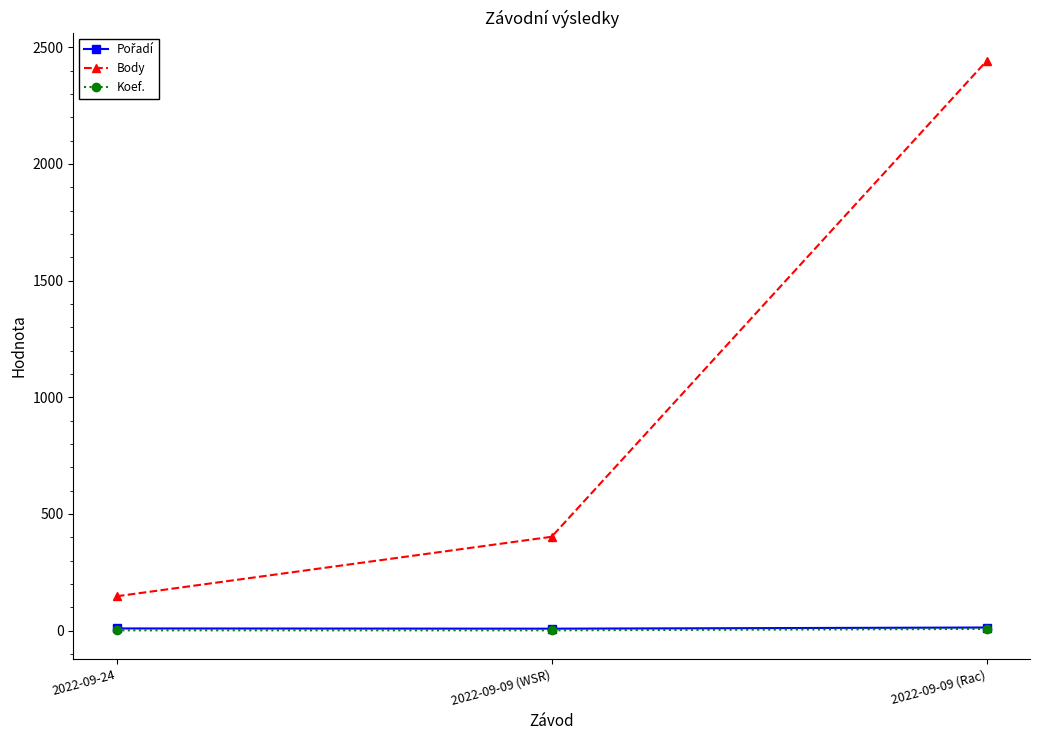

Which series has the largest total across all categories?

Body